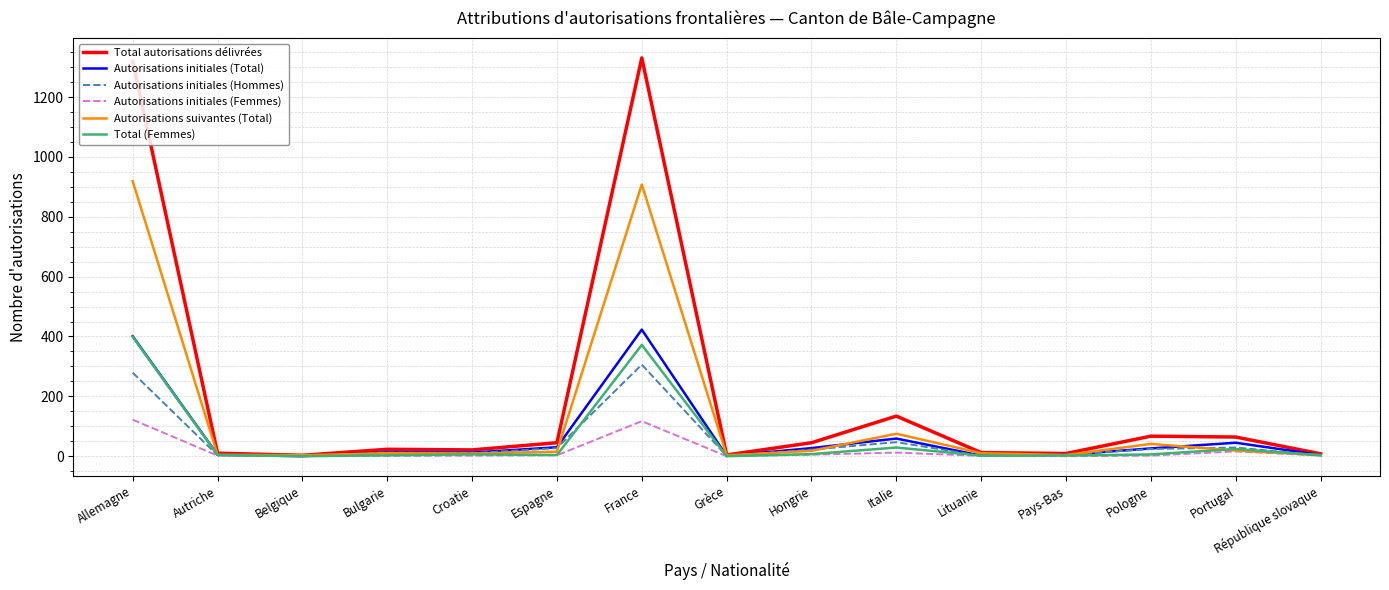

True or false: Autorisations initiales (Total) has more than 0 points higher than both neighbors.

True